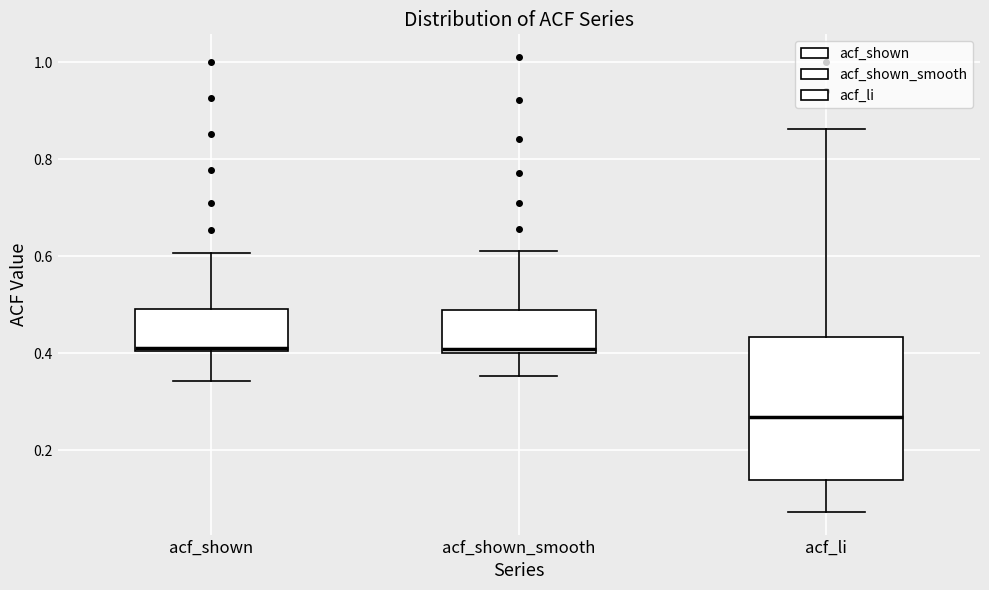

Reading left to right, read every box against the y-axis: the position of its median line, the range the box covers, and the ends of its whiskers. The values are not printed on the chart, so give them approximately, as read against the axis.

acf_shown: median 0.42, box 0.40 to 0.50, whiskers 0.34 to 0.60
acf_shown_smooth: median 0.40 (just above the box's lower edge), box 0.40 to 0.50, whiskers 0.36 to 0.62
acf_li: median 0.26, box 0.14 to 0.44, whiskers 0.08 to 0.86